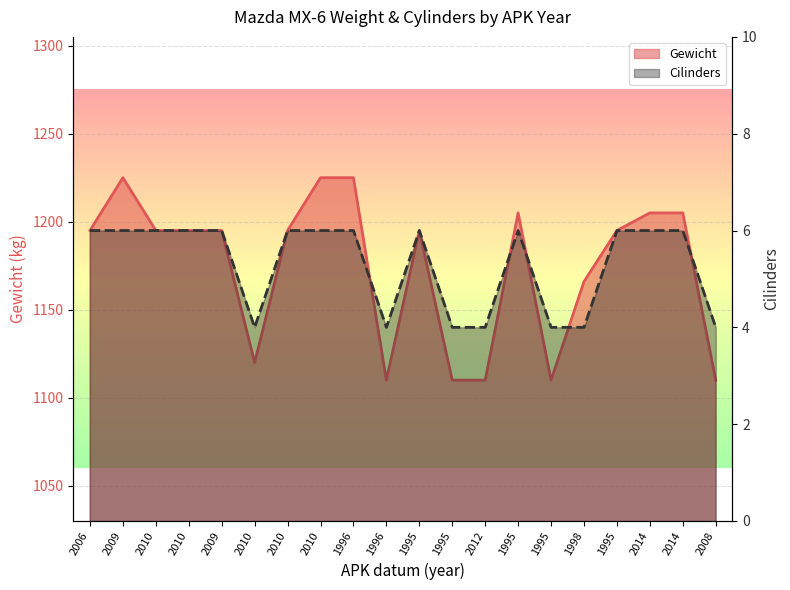

What is the difference between the Gewicht values at 2012 and 1996?

115